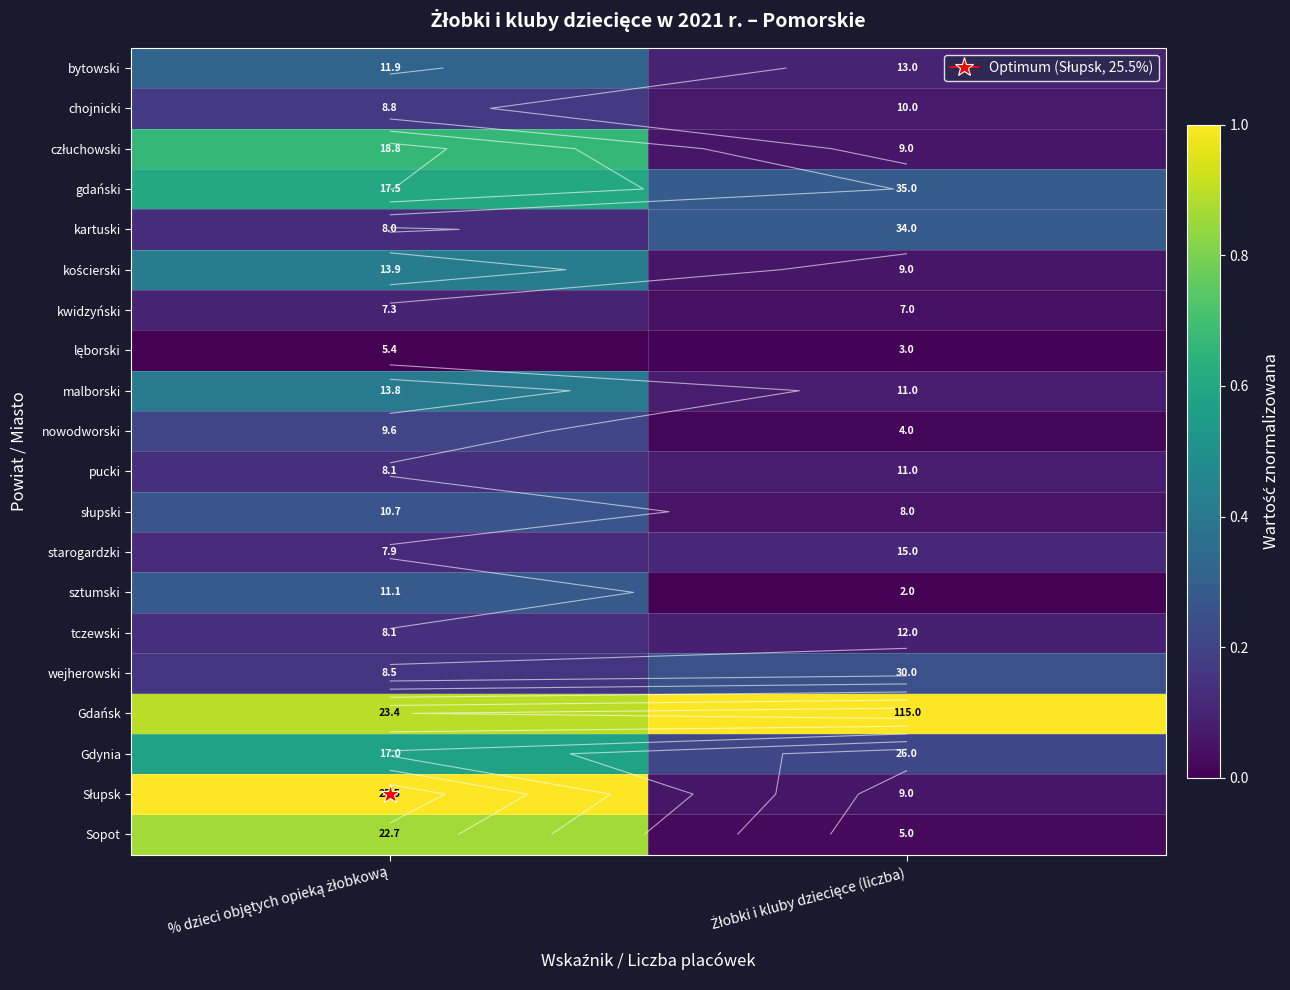

Which category has the highest value across all series?

Żłobki i kluby dziecięce (liczba)